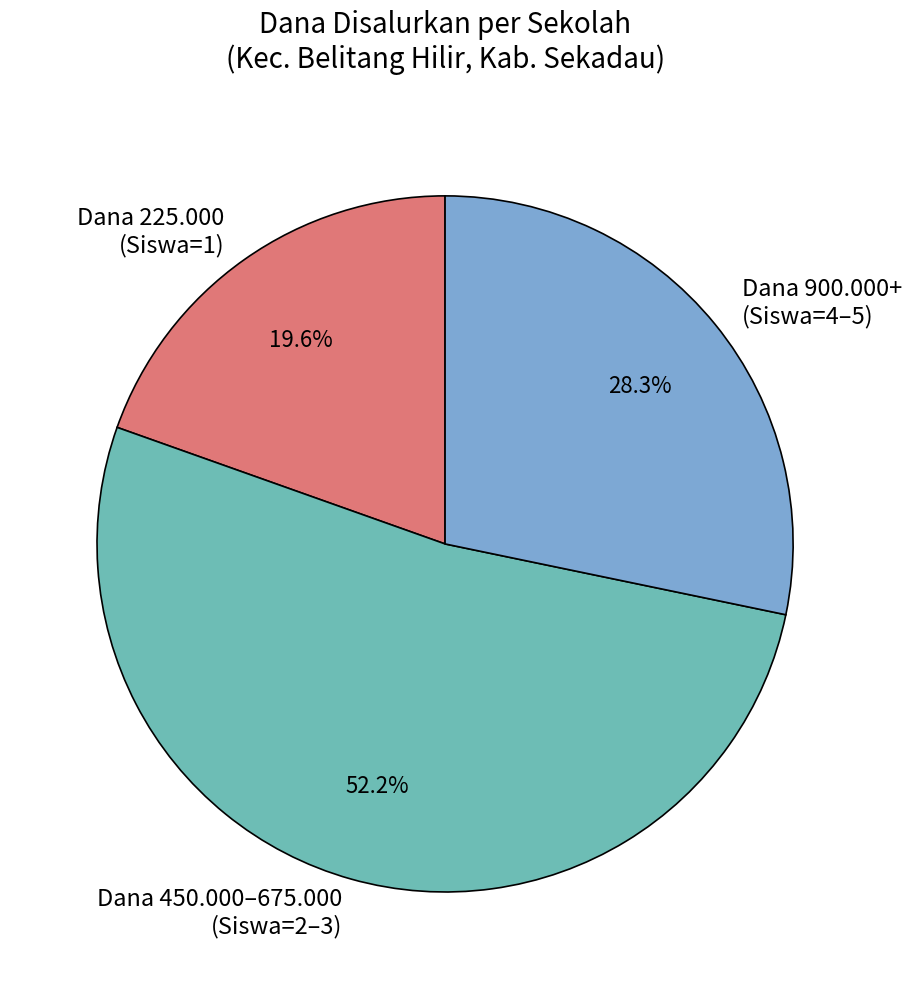

What is the ratio of the value at Dana 450.000–675.000 (Siswa=2–3) to the value at Dana 225.000 (Siswa=1)?

2.7